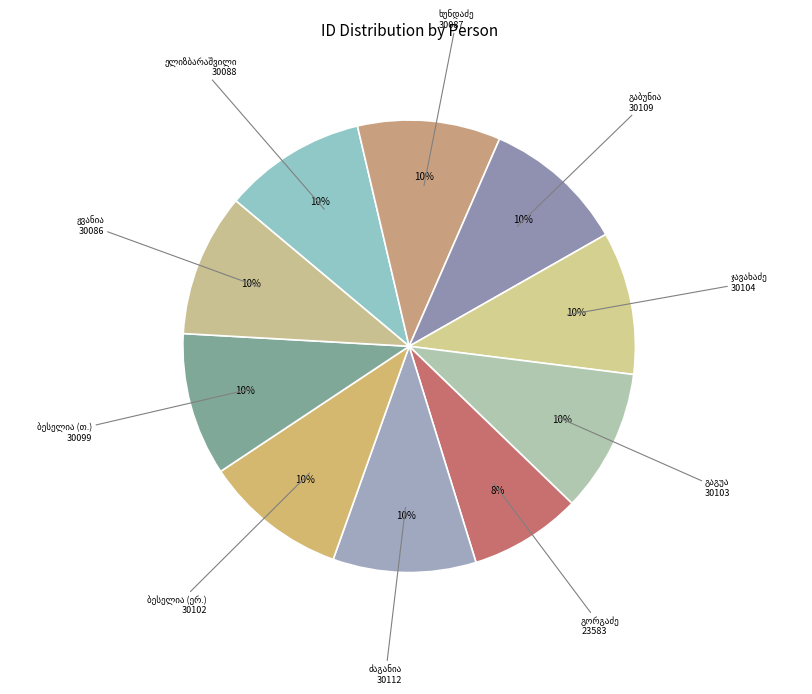

Is there any slice that represents more than half of the pie?

No